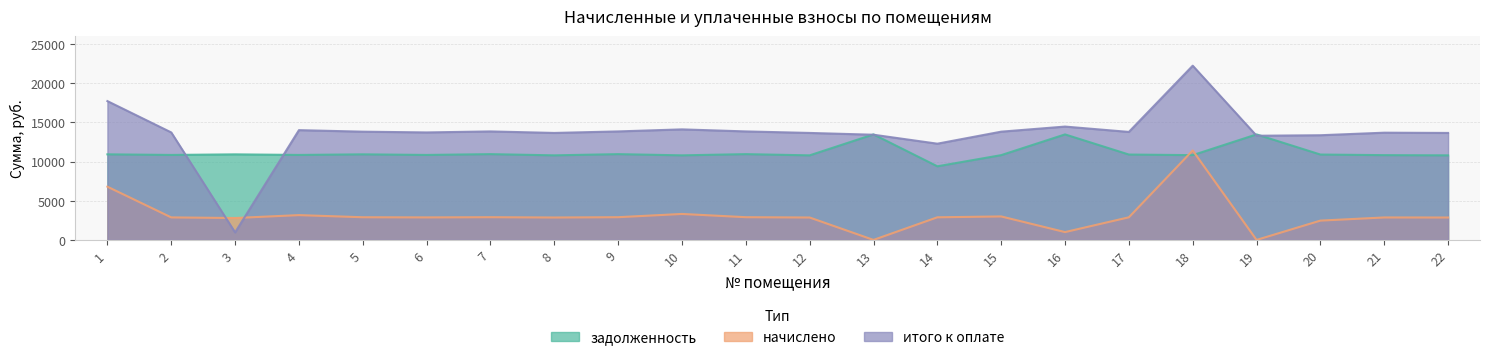

Which category has the lowest value in the начислено series?

13